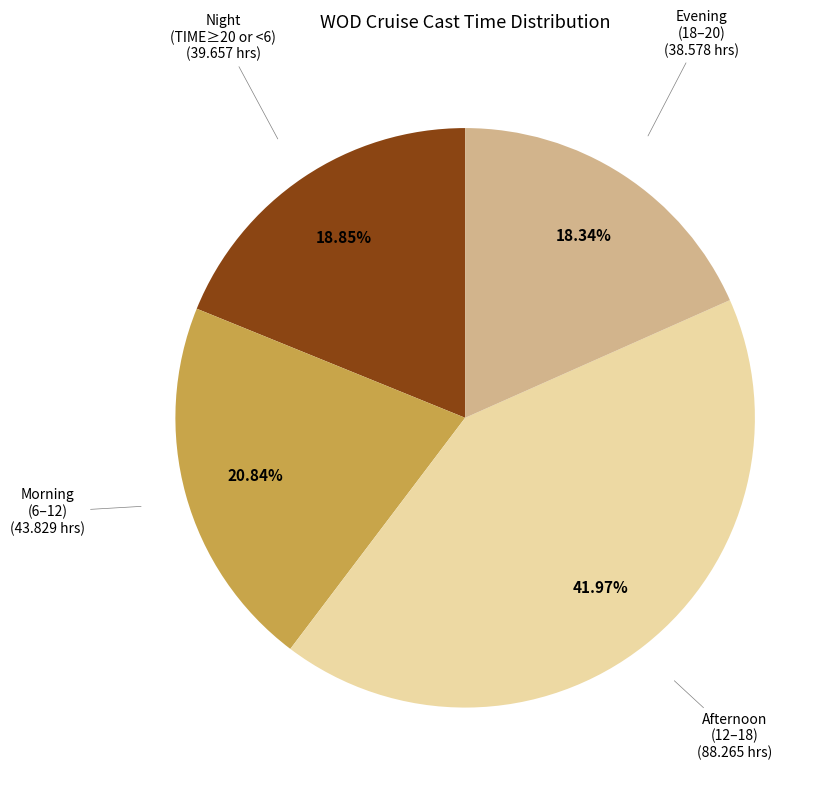

Does any single category account for the majority?

No